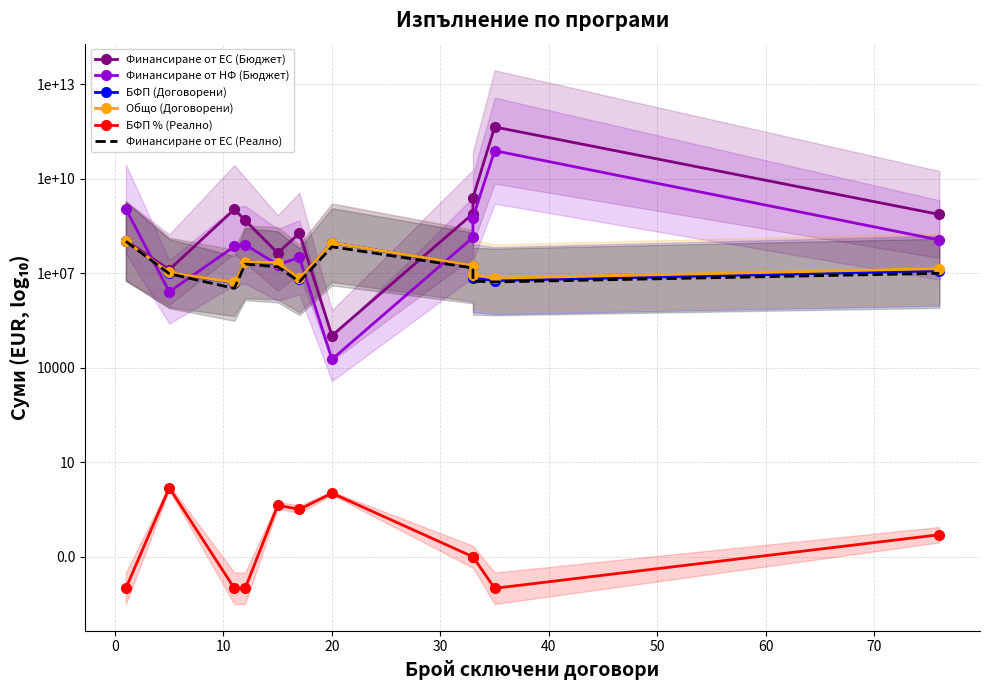

How many interior local valleys does the БФП (Договорени) series have?

3